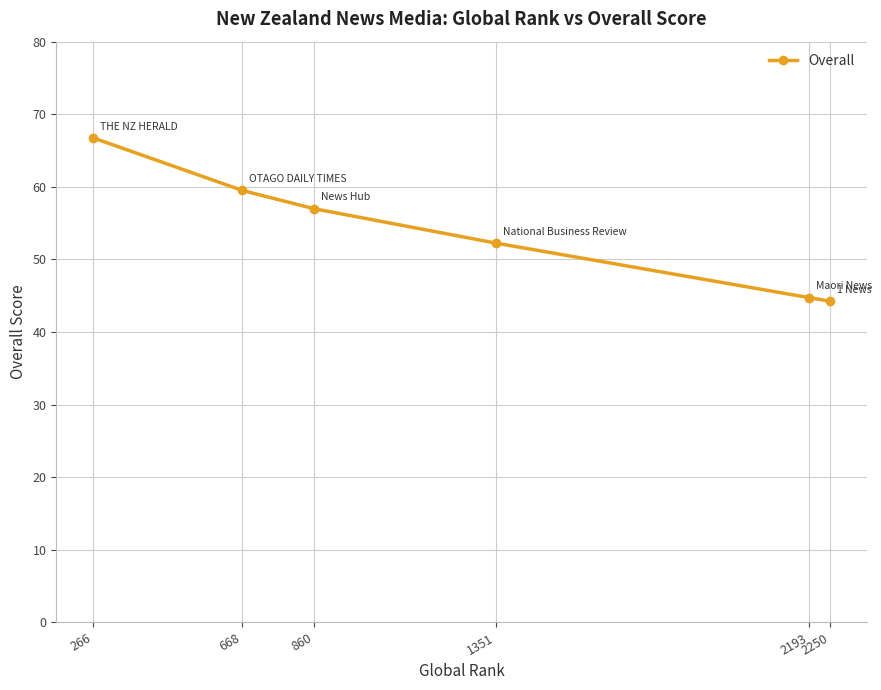

What is the value of the 3rd point from the left?

57.0